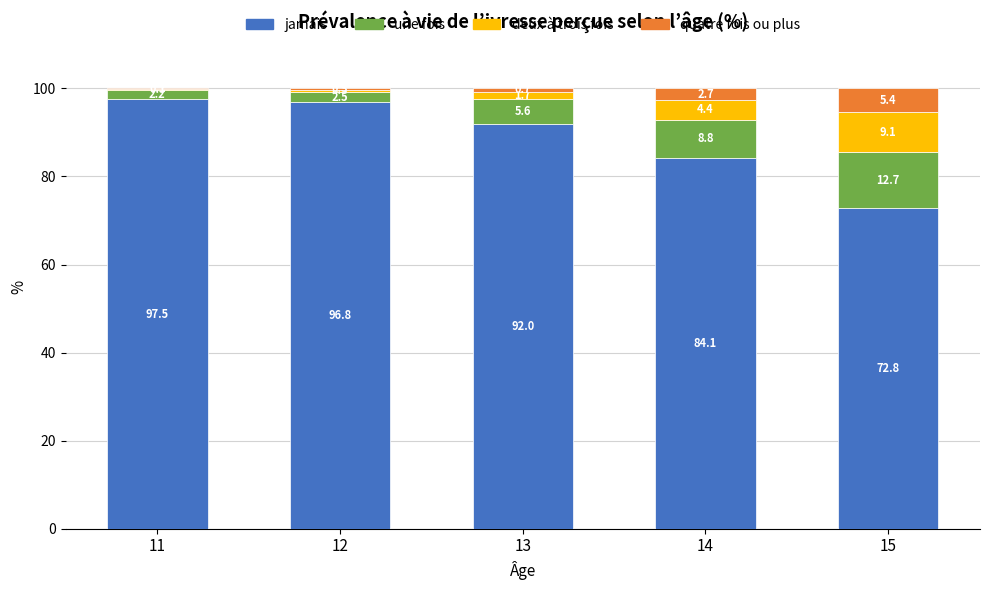

What is the total value across all series at 13?

100.0